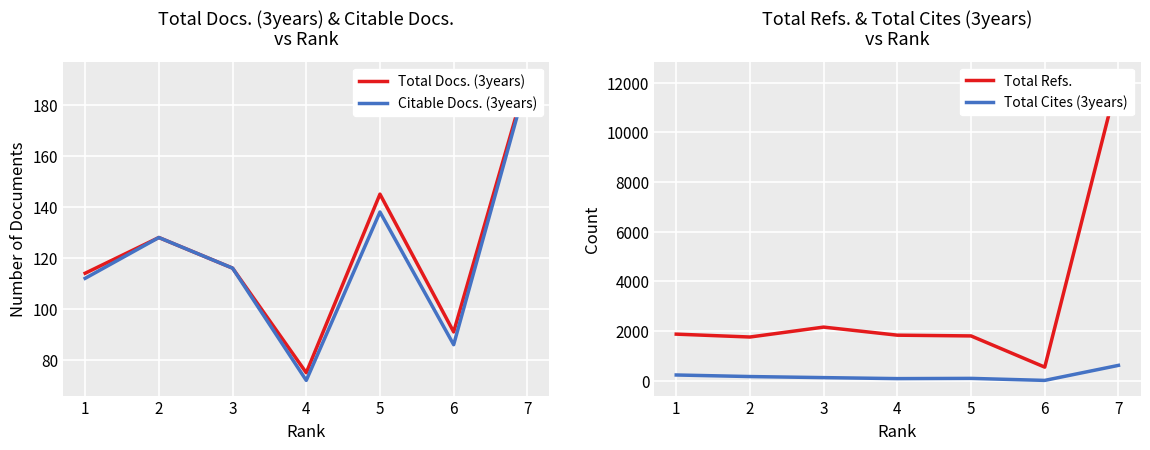

What is the difference between the maximum and minimum values in the Total Docs. (3years) series?

116